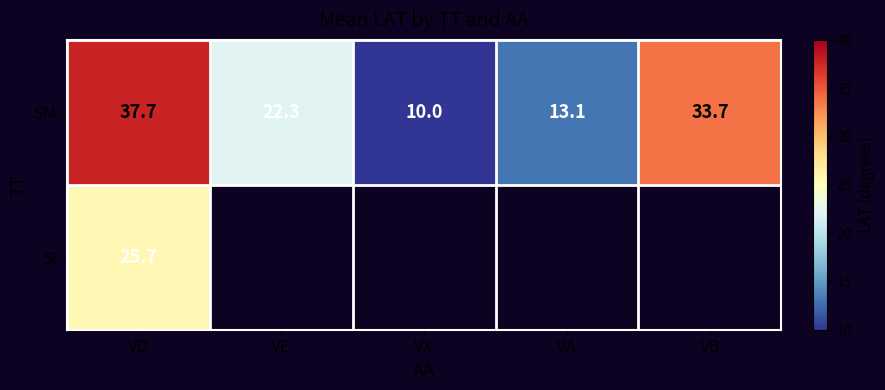

List the labels in order of SM value, smallest first.

VX, VA, VE, VB, VD